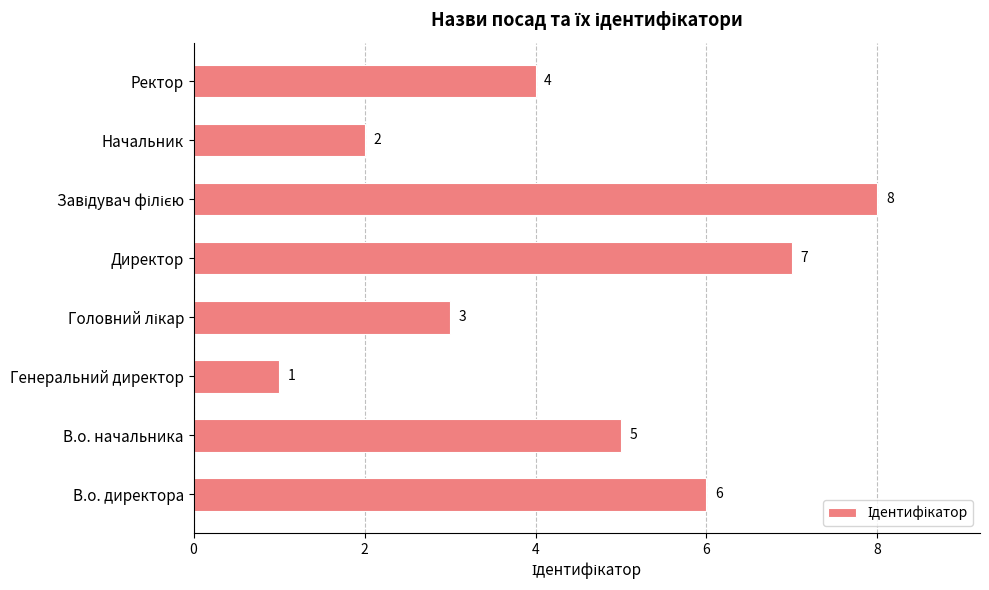

How many data points does each series have?

8